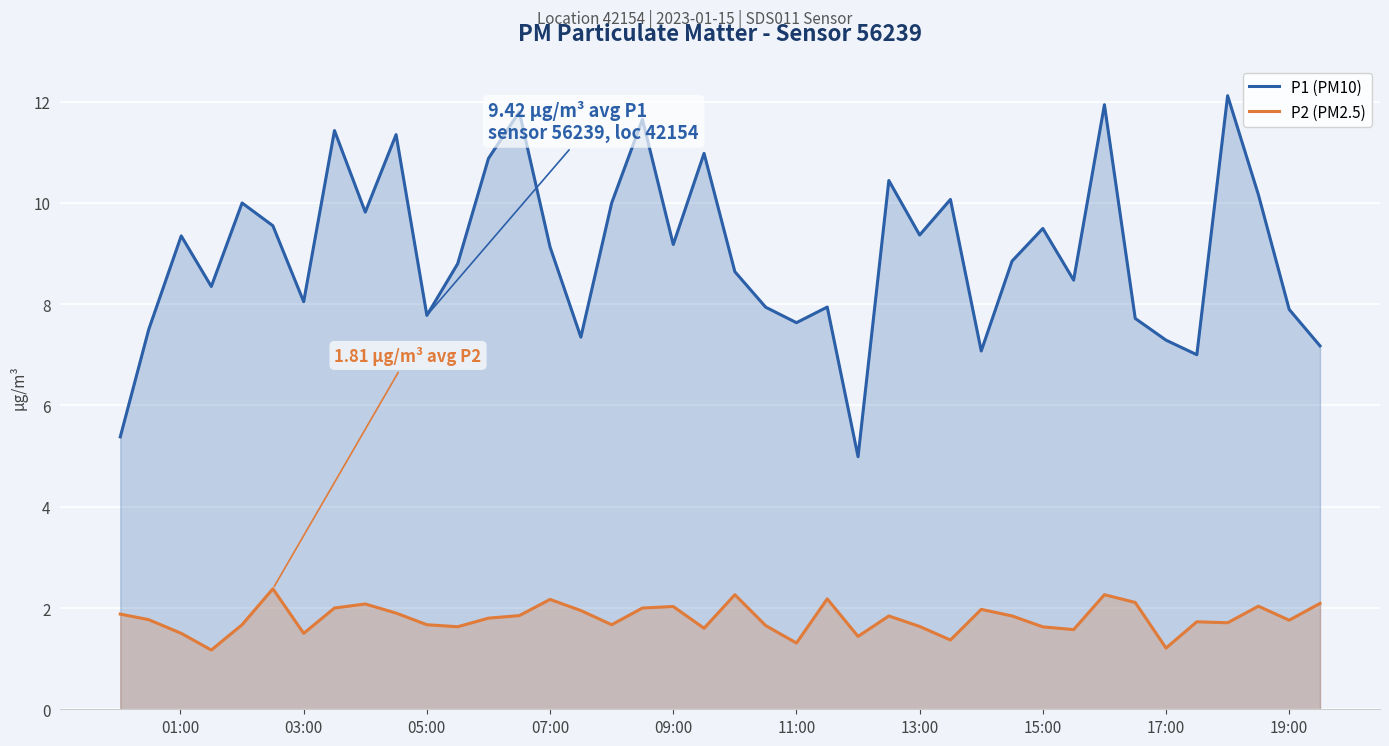

What is the maximum value for P1 (PM10)?

12.1